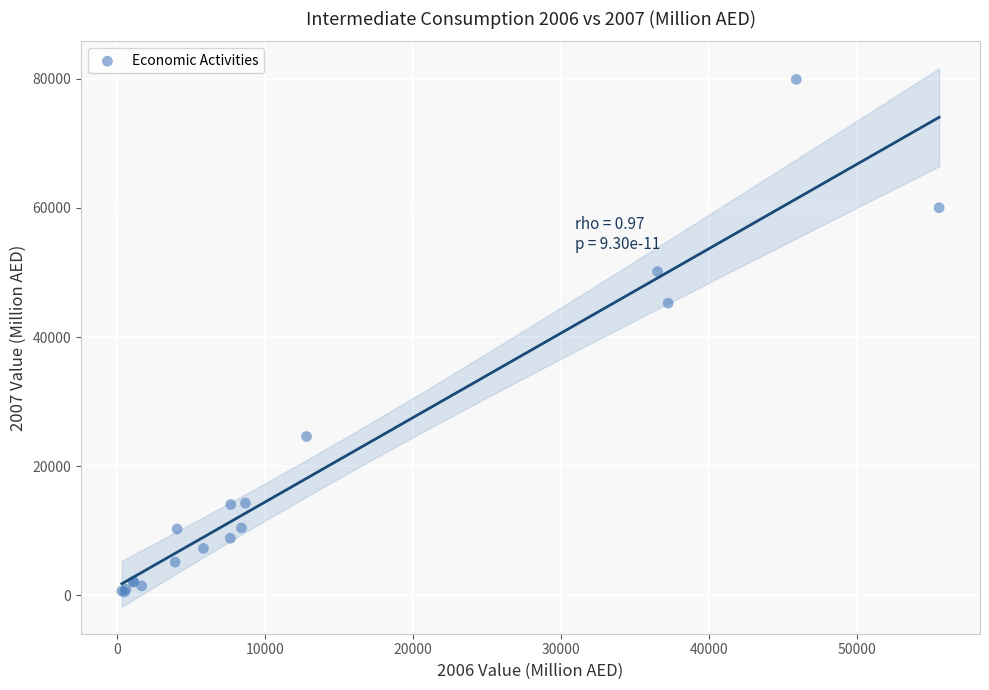

What Y value in the scatter plot is closest to 40210?

45245.2